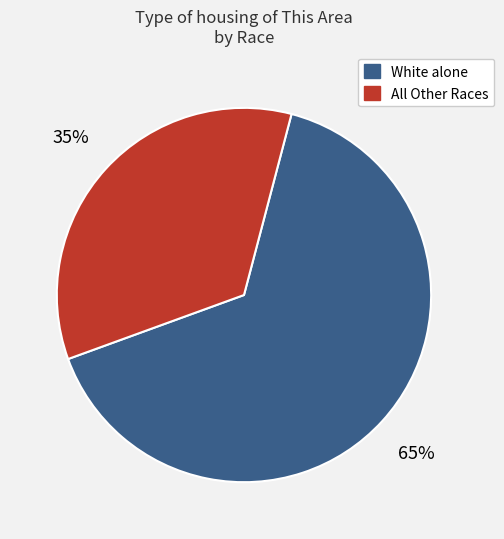

To the nearest percent, what is the average slice percentage?

50%